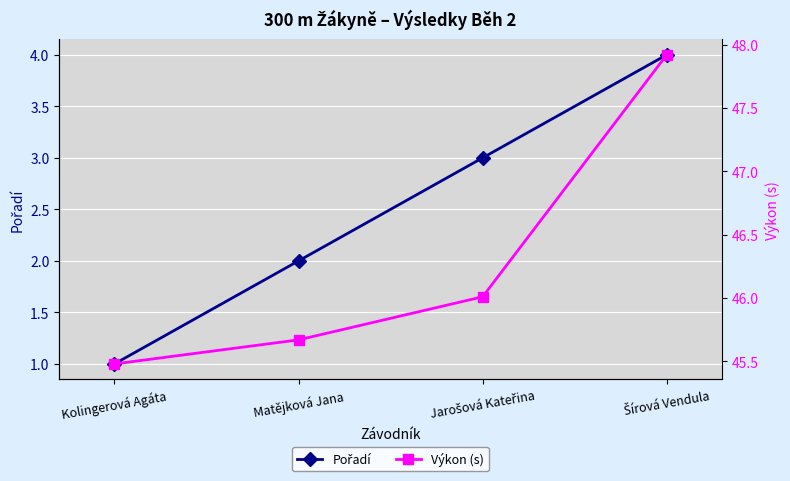

What is the label of the 1st point from the right?

Šírová Vendula